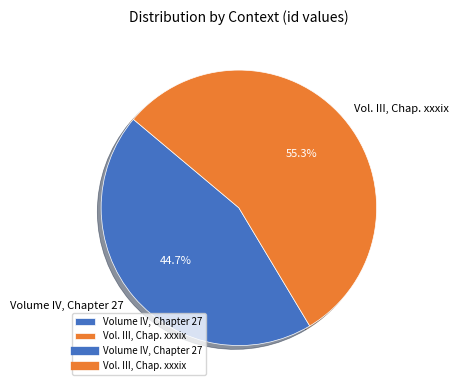

Count the number of slices in the pie.

2